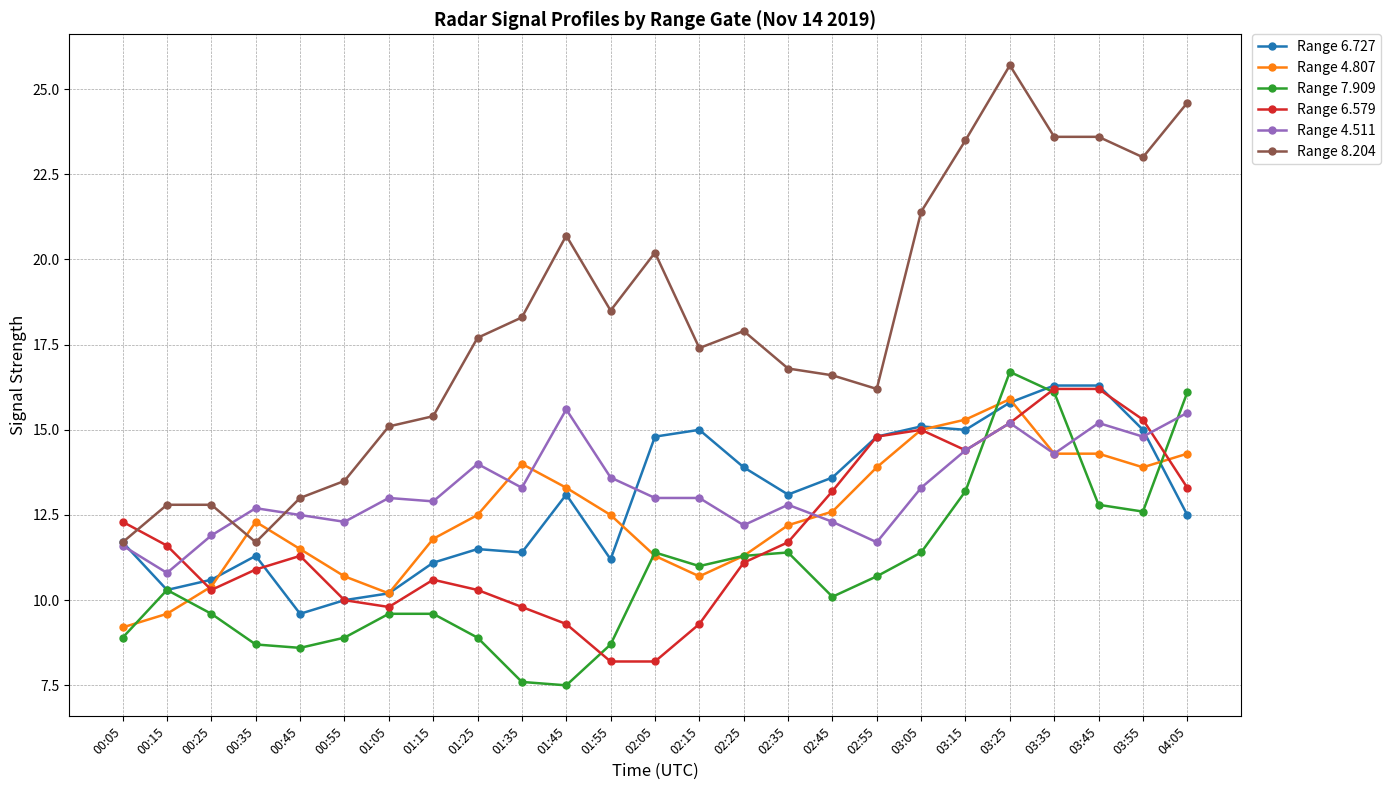

Is this an area chart (filled region under the line)?

No